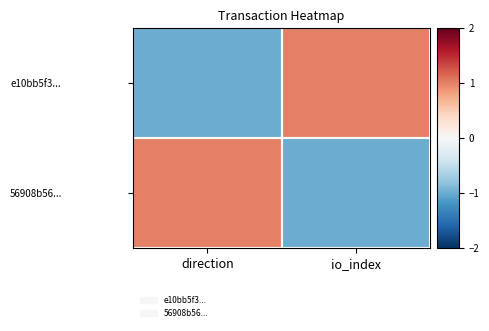

List the series in order of their peak value, lowest first.

e10bb5f3..., 56908b56...